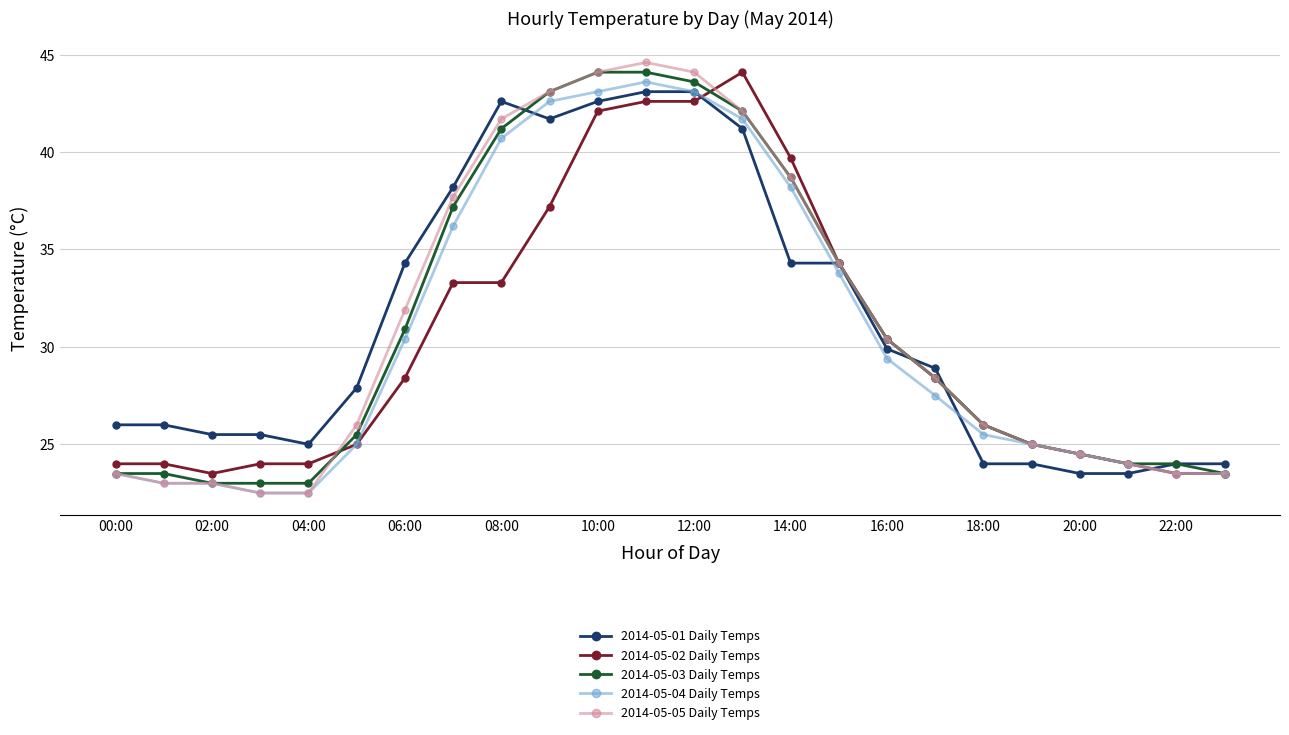

At how many categories does at least one series exceed 32?

10